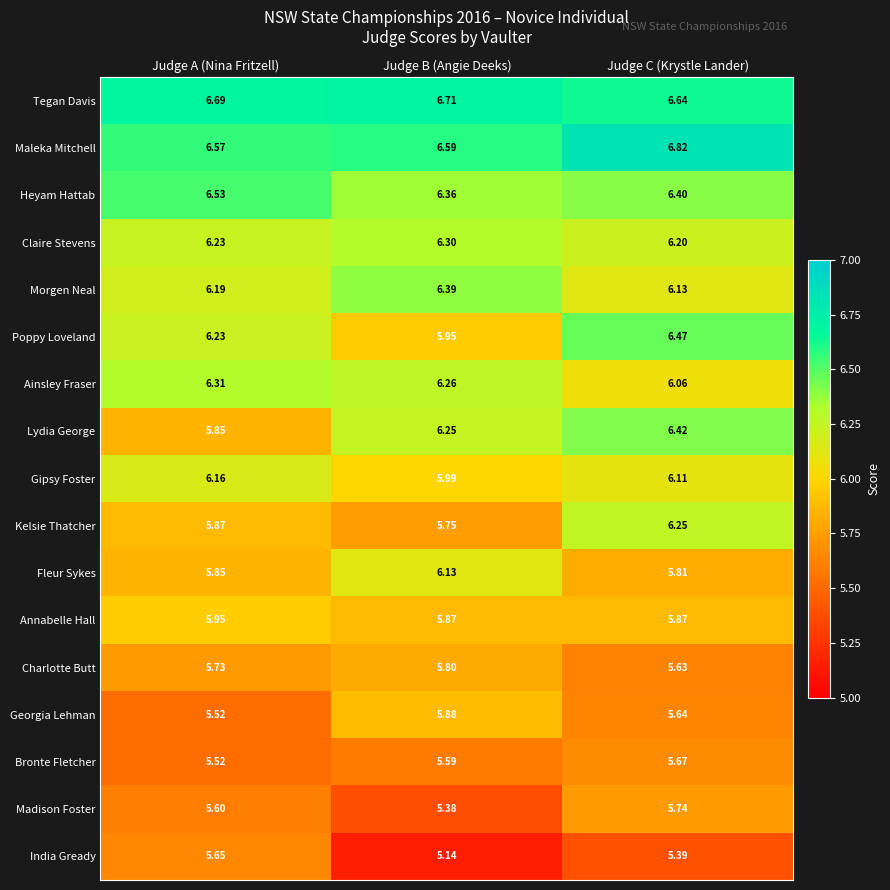

At which label is Fleur Sykes closest to 5?

Judge C (Krystle Lander)